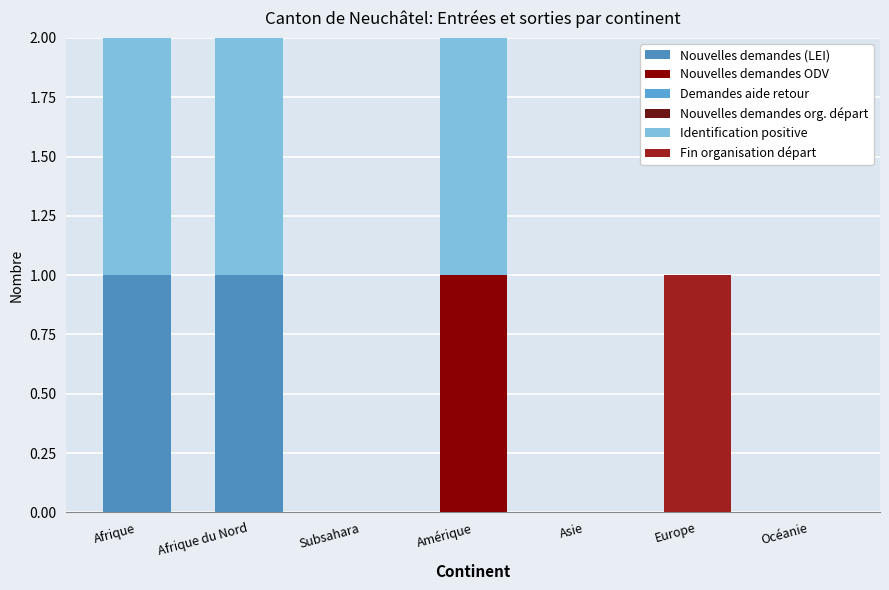

How many data points does each series have?

7